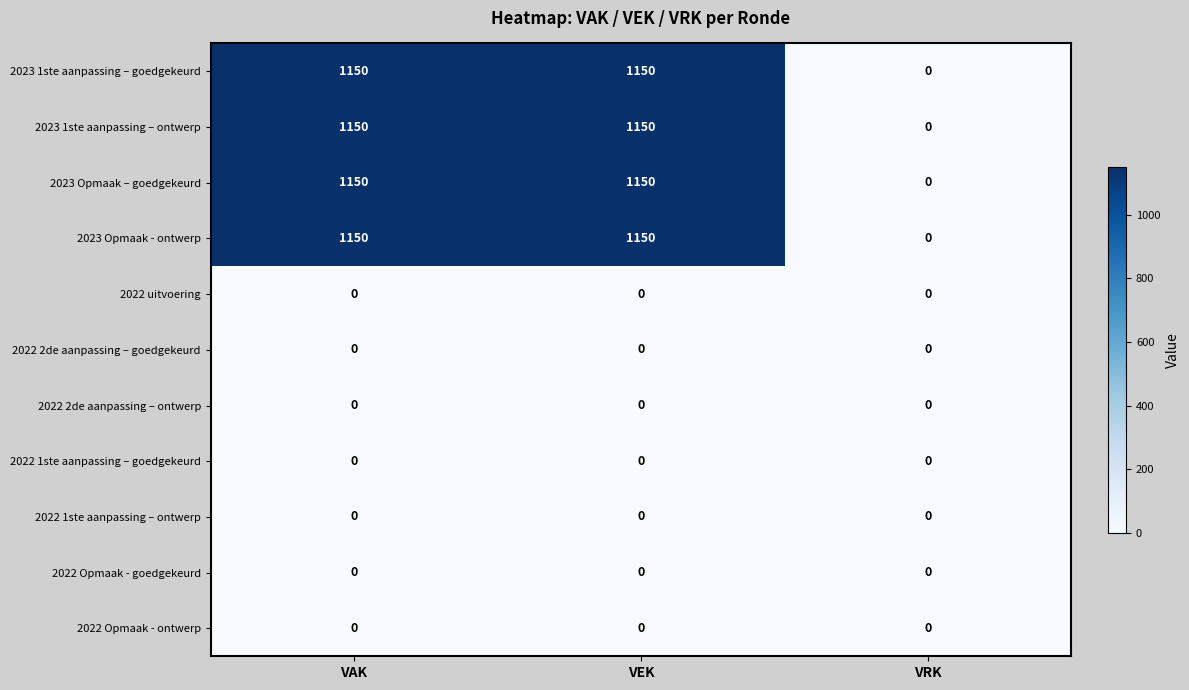

The value of 2022 Opmaak - ontwerp at VRK is 0. True or false?

True